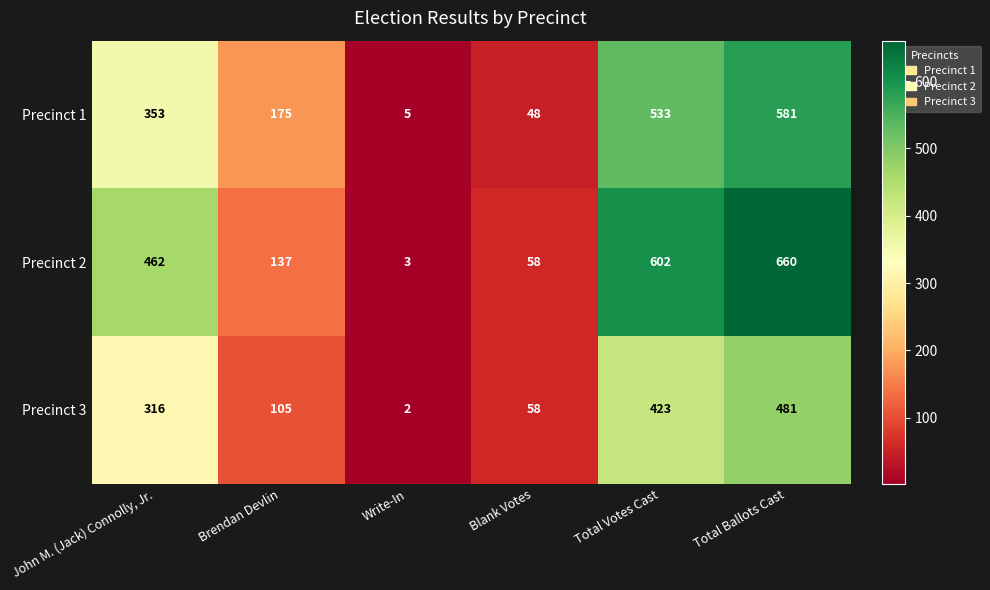

What is the difference between the second highest and minimum values in the Precinct 1 series?

528